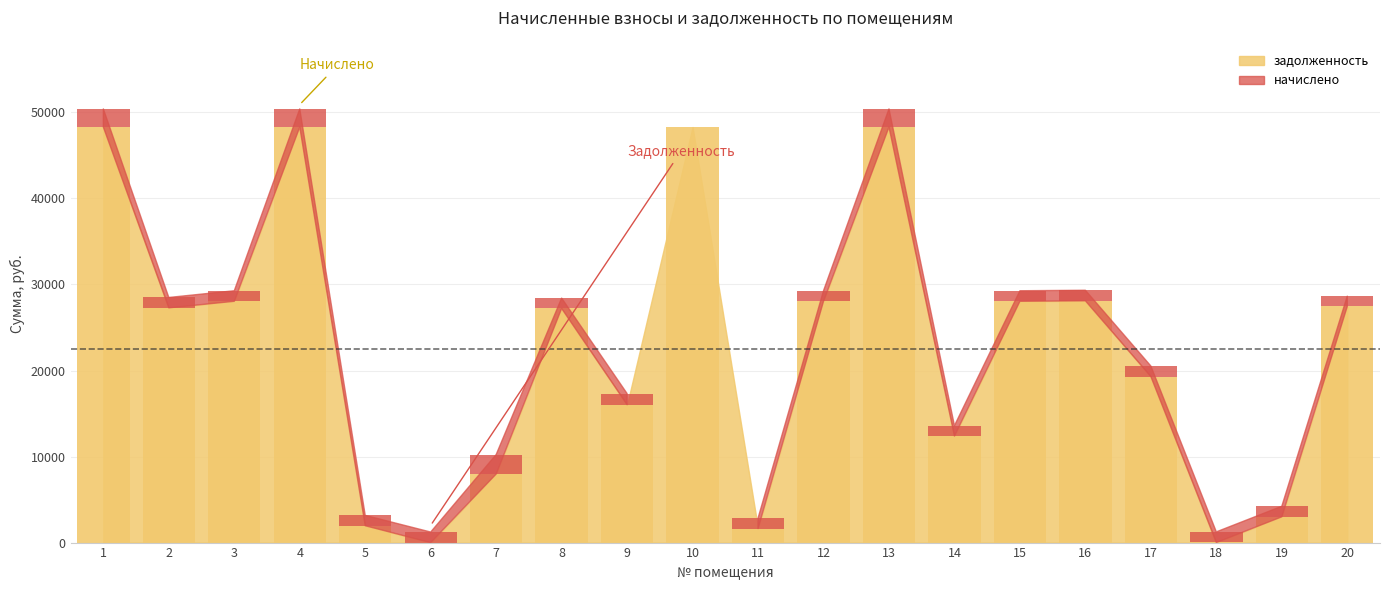

Does the chart contain any negative values?

No